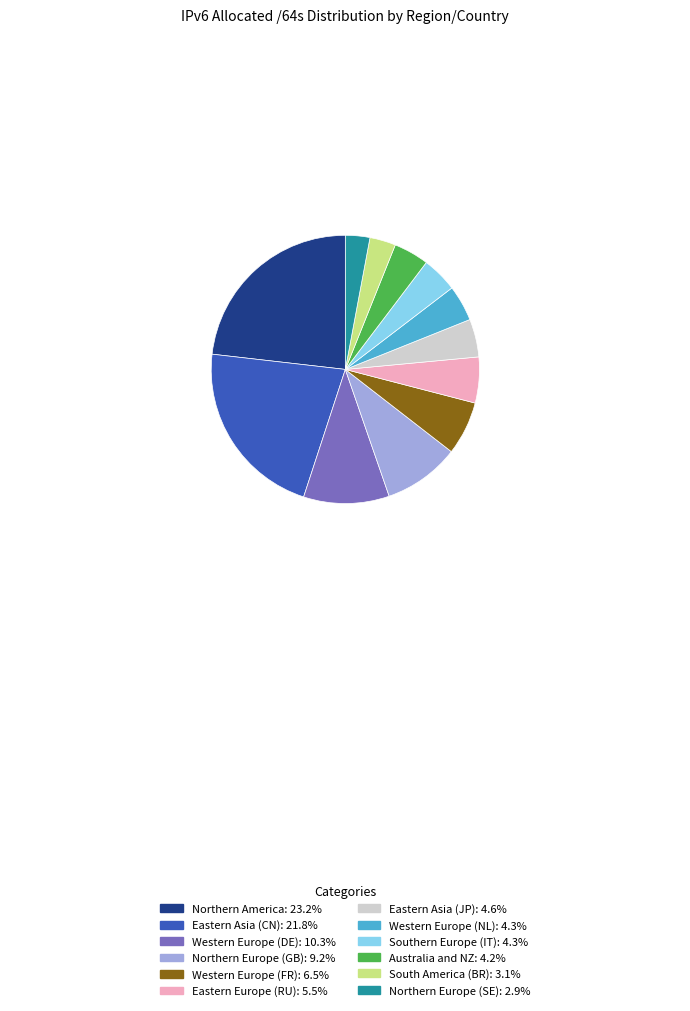

Is the sum of Southern Europe (IT) and South America (BR) greater than half?

No